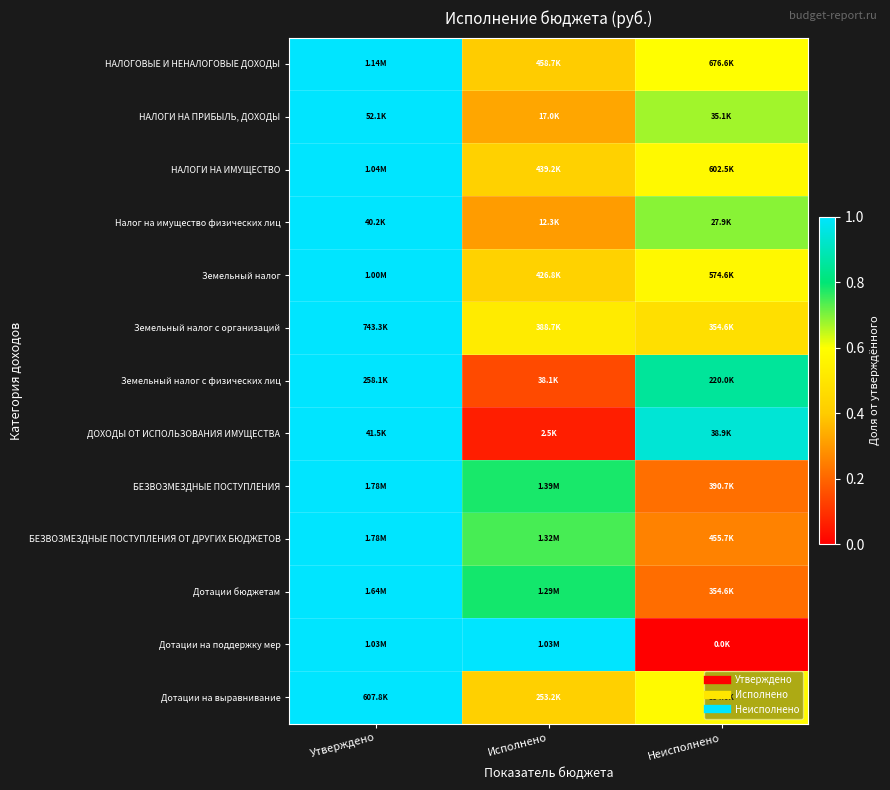

Reading left to right, what are all the values shown in this chart?

НАЛОГОВЫЕ И НЕНАЛОГОВЫЕ ДОХОДЫ: Утверждено=1.0	Исполнено=0.4	Неисполнено=0.6
НАЛОГИ НА ПРИБЫЛЬ, ДОХОДЫ: Утверждено=1.0	Исполнено=0.3	Неисполнено=0.7
НАЛОГИ НА ИМУЩЕСТВО: Утверждено=1.0	Исполнено=0.4	Неисполнено=0.6
Налог на имущество физических лиц: Утверждено=1.0	Исполнено=0.3	Неисполнено=0.7
Земельный налог: Утверждено=1.0	Исполнено=0.4	Неисполнено=0.6
Земельный налог с организаций: Утверждено=1.0	Исполнено=0.5	Неисполнено=0.5
Земельный налог с физических лиц: Утверждено=1.0	Исполнено=0.1	Неисполнено=0.9
ДОХОДЫ ОТ ИСПОЛЬЗОВАНИЯ ИМУЩЕСТВА: Утверждено=1.0	Исполнено=0.1	Неисполнено=0.9
БЕЗВОЗМЕЗДНЫЕ ПОСТУПЛЕНИЯ: Утверждено=1.0	Исполнено=0.8	Неисполнено=0.2
БЕЗВОЗМЕЗДНЫЕ ПОСТУПЛЕНИЯ ОТ ДРУГИХ БЮДЖЕТОВ: Утверждено=1.0	Исполнено=0.7	Неисполнено=0.3
Дотации бюджетам: Утверждено=1.0	Исполнено=0.8	Неисполнено=0.2
Дотации на поддержку мер: Утверждено=1.0	Исполнено=1.0	Неисполнено=0.0
Дотации на выравнивание: Утверждено=1.0	Исполнено=0.4	Неисполнено=0.6